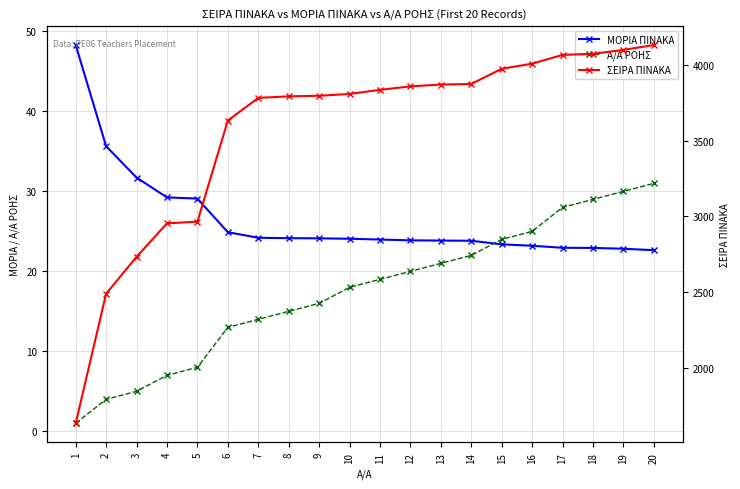

What is the difference between the second highest and minimum values in the Α/Α ΡΟΗΣ series?

29.0